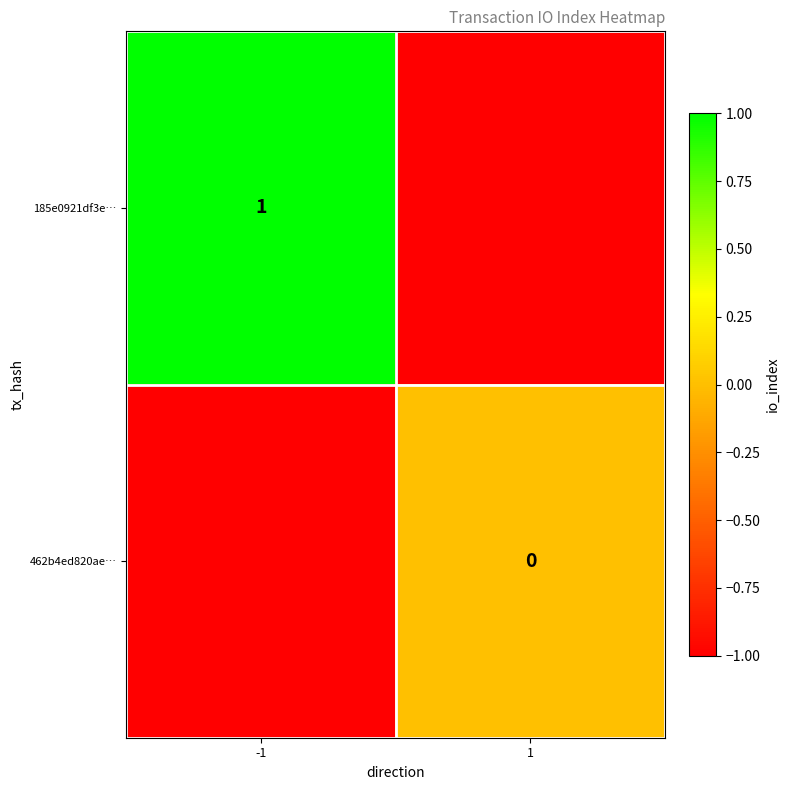

The 185e0921df3e… series shows 1 at -1. True or false?

True